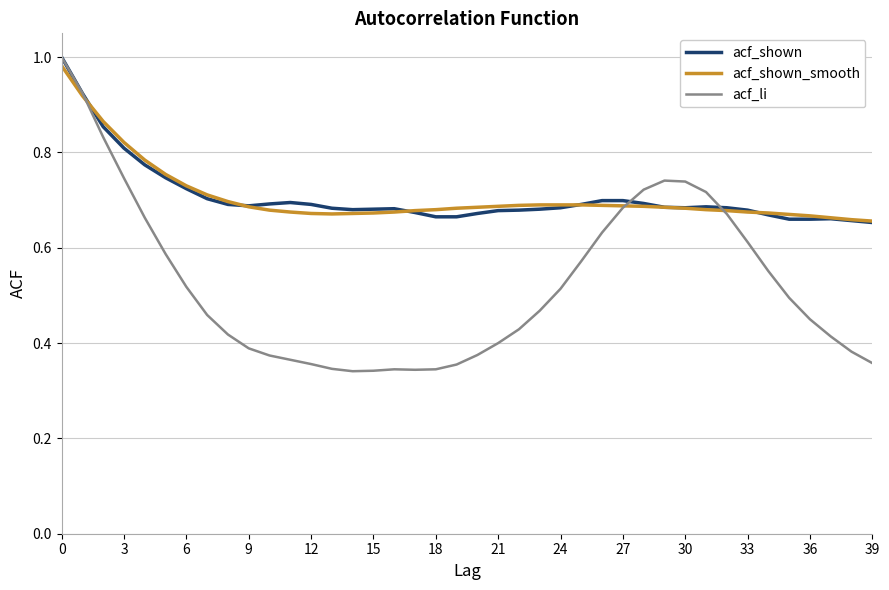

Which series has the largest range (max minus min)?

acf_li